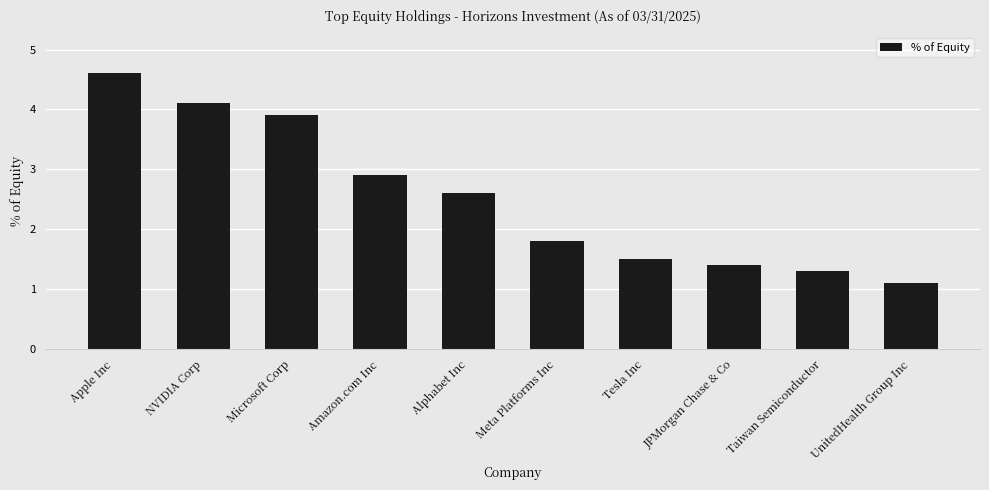

What is the sum of the values at Alphabet Inc and Taiwan Semiconductor?

3.9